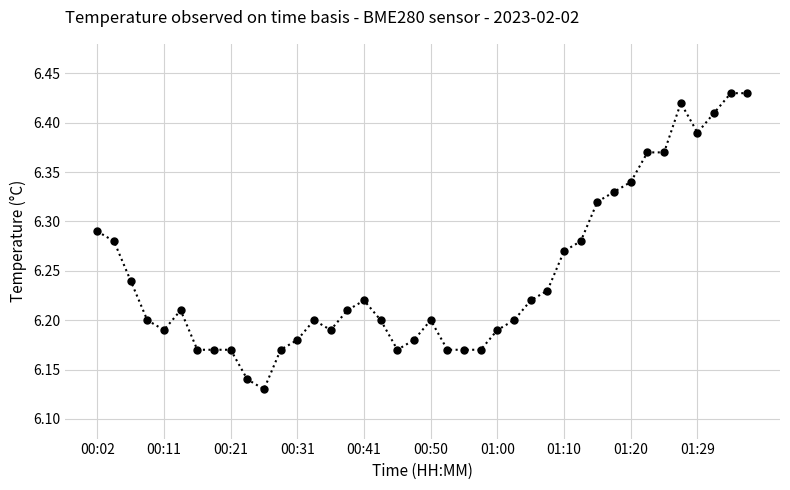

What is the sum of all values?

249.8